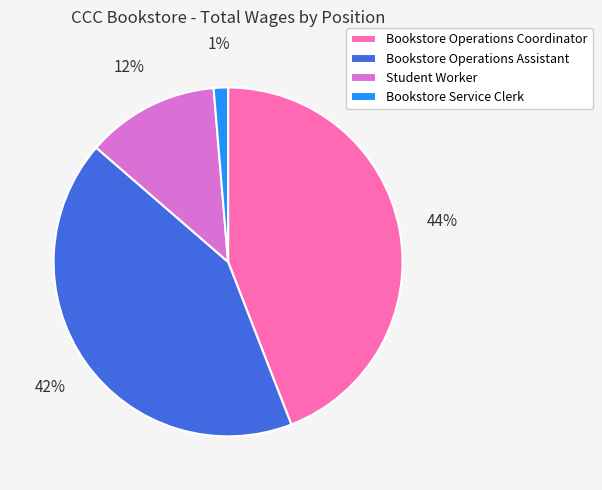

How many segments does this pie chart have?

4